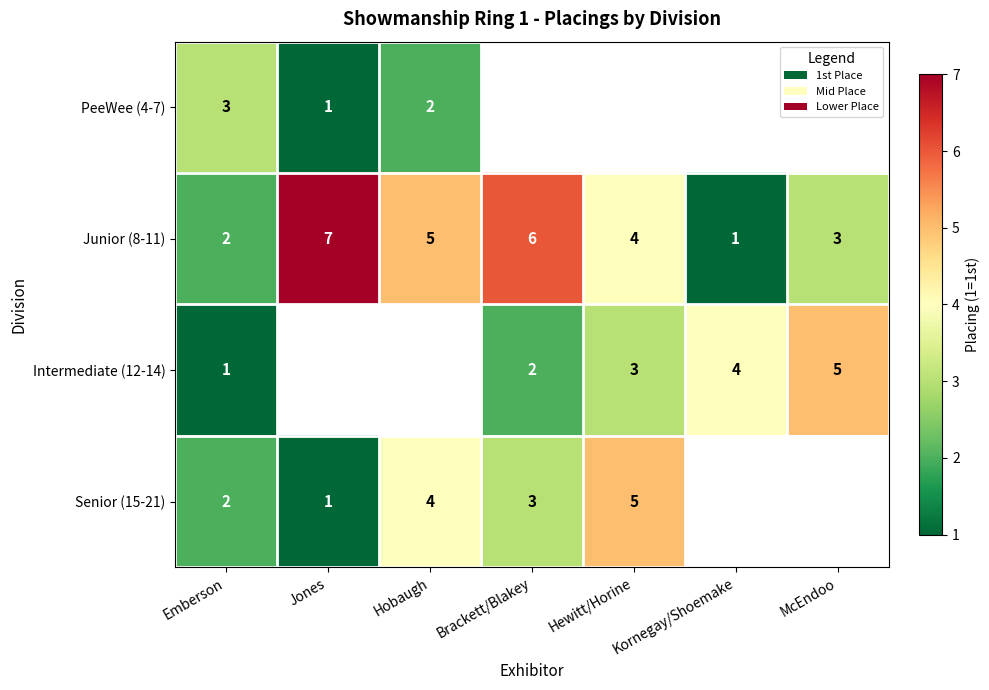

The value of Intermediate (12-14) at Emberson is 1.6. True or false?

False